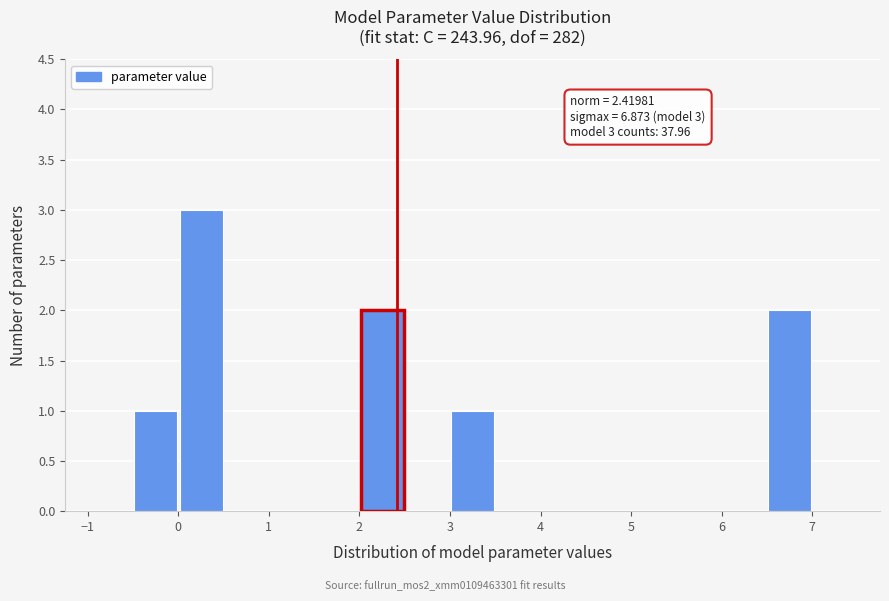

Over which range of the x-axis is the bar tallest?

0.0 to 0.5